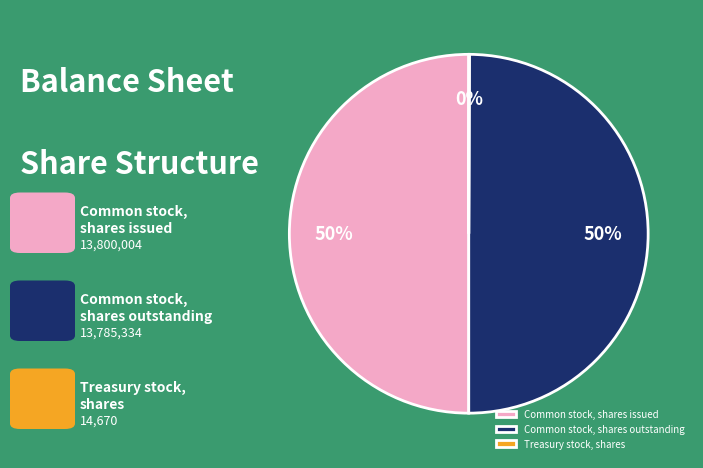

Is it true that Common stock, shares issued is 50% of the pie?

True